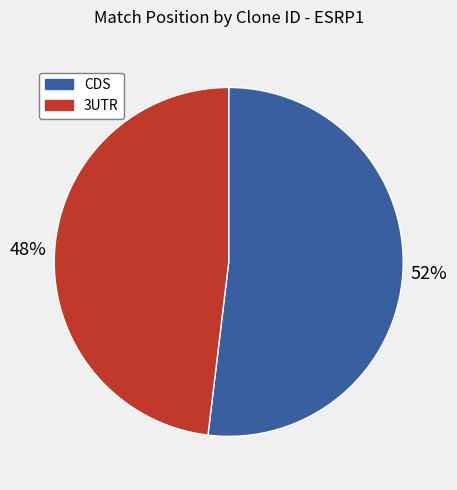

Is it true that CDS is 38% of the pie?

False